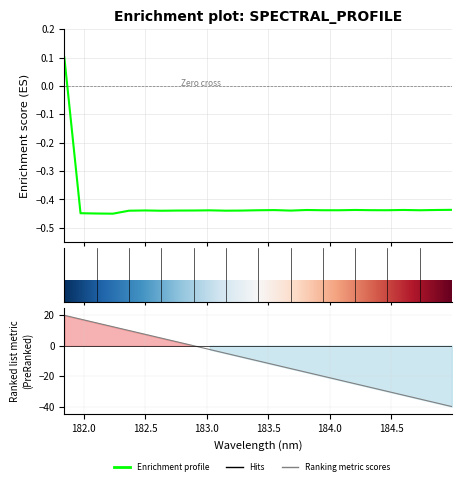

The value at 19 is -0.1. True or false?

False